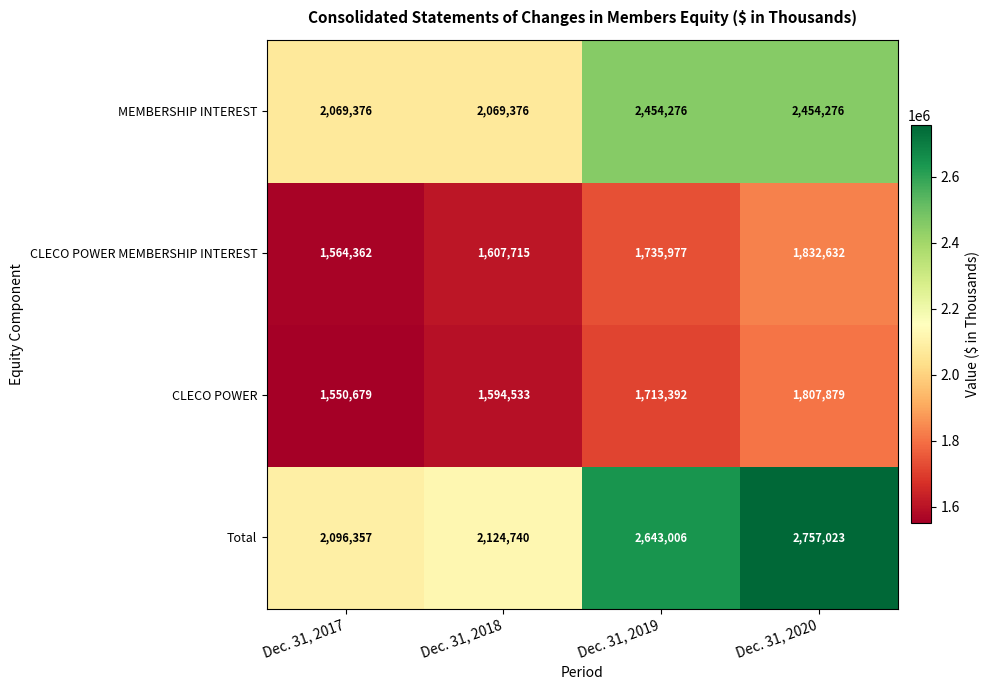

At Dec. 31, 2017, list the series in order from smallest to largest.

CLECO POWER, CLECO POWER MEMBERSHIP INTEREST, MEMBERSHIP INTEREST, Total